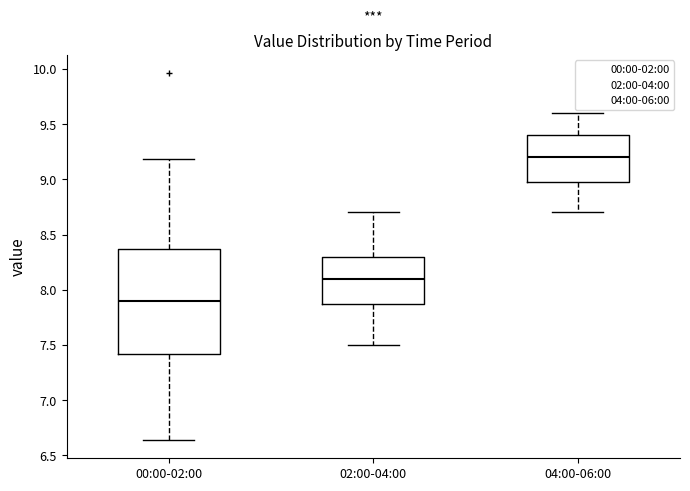

Which box is the tallest, from its lower edge to its upper edge?

00:00-02:00